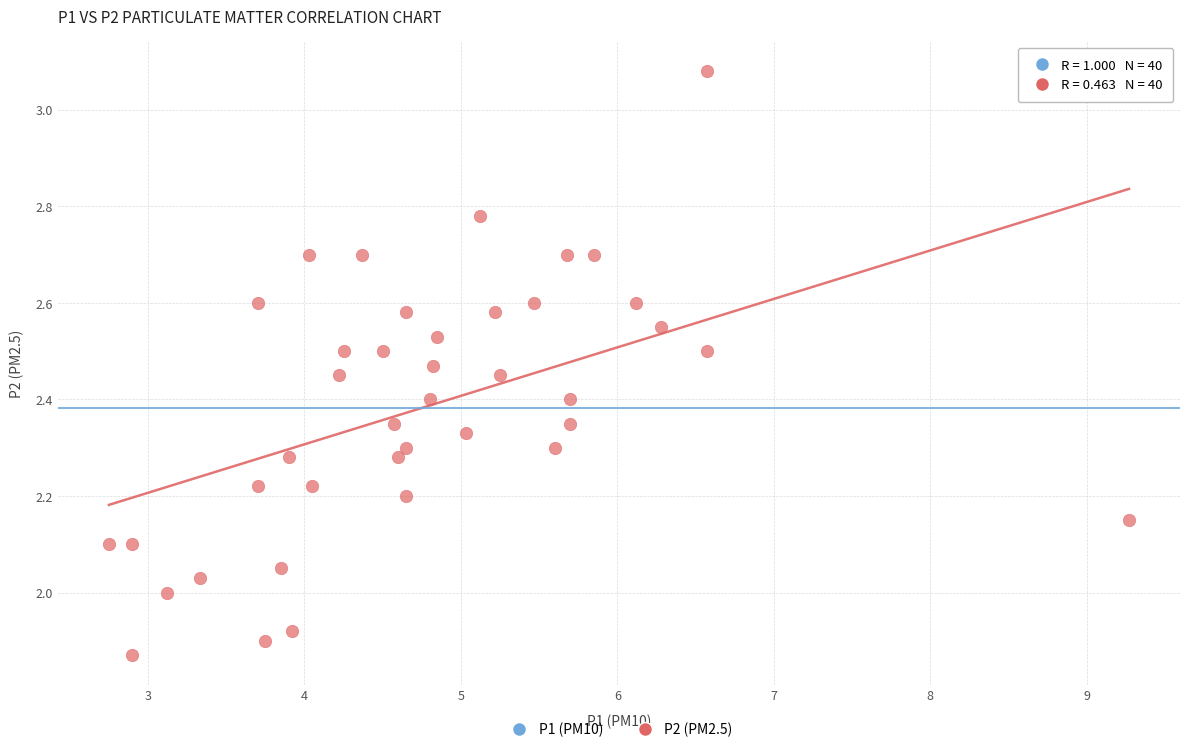

What is the range of X values (max minus min)?

6.5